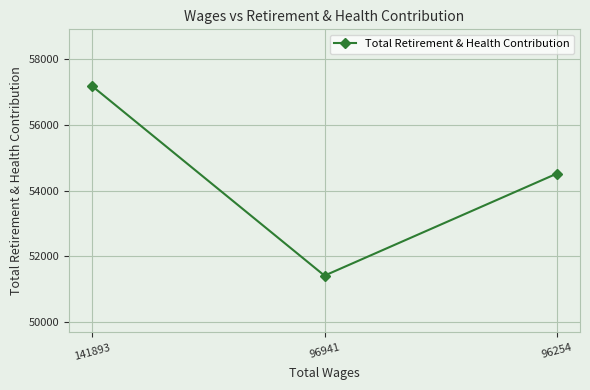

At which label is the value closest to 54291?

96254